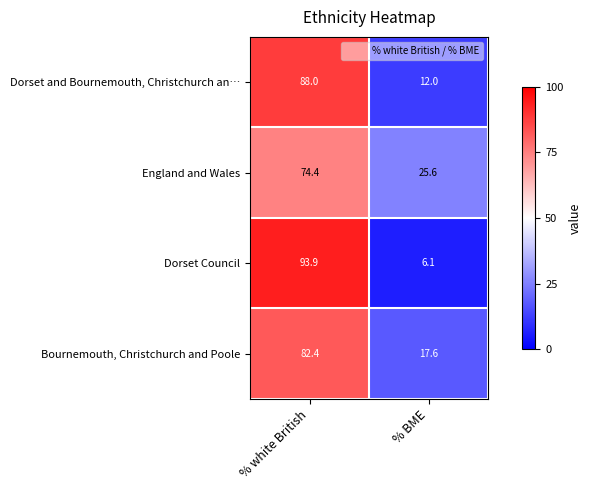

Is it true that Dorset Council equals 93.9 at % white British?

True